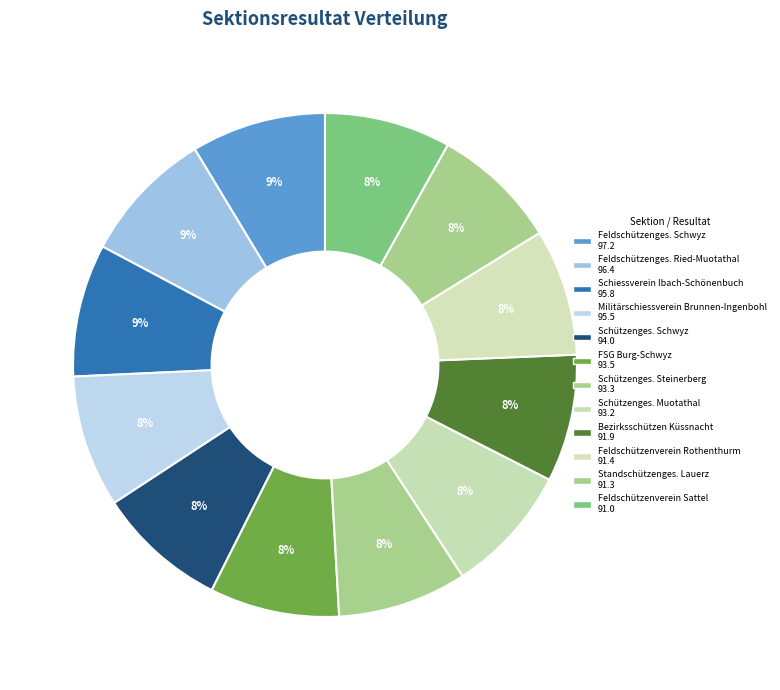

How many segments does this pie chart have?

12